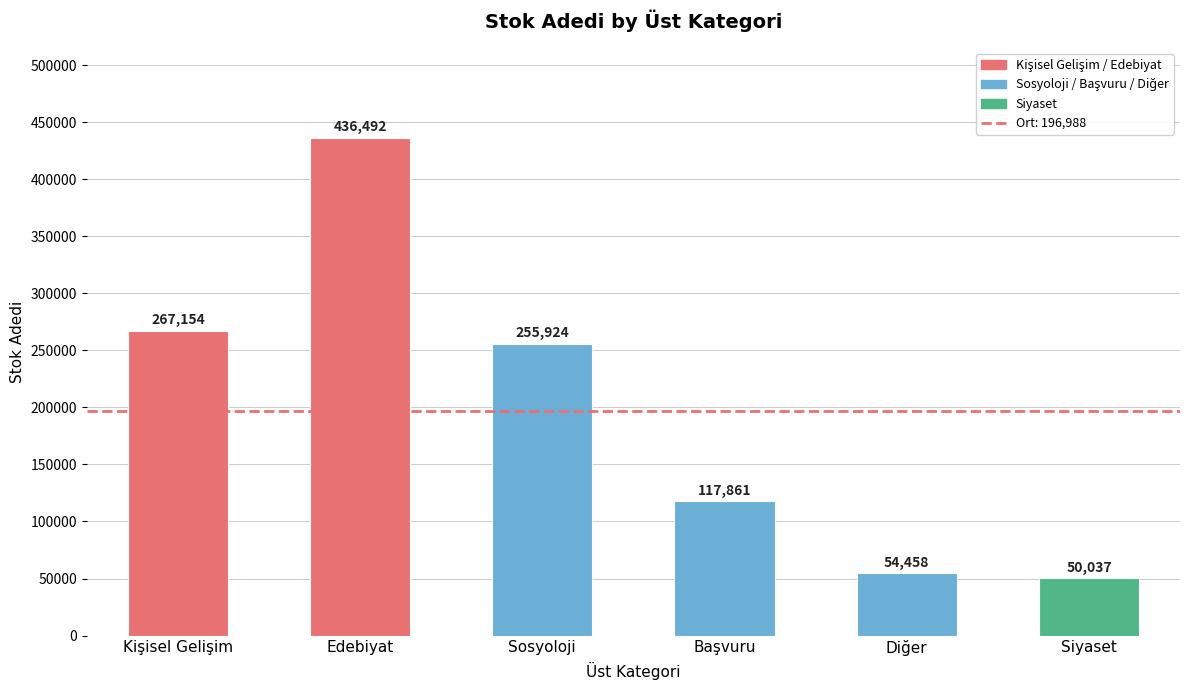

Is it true that the value at Sosyoloji is 255924?

True